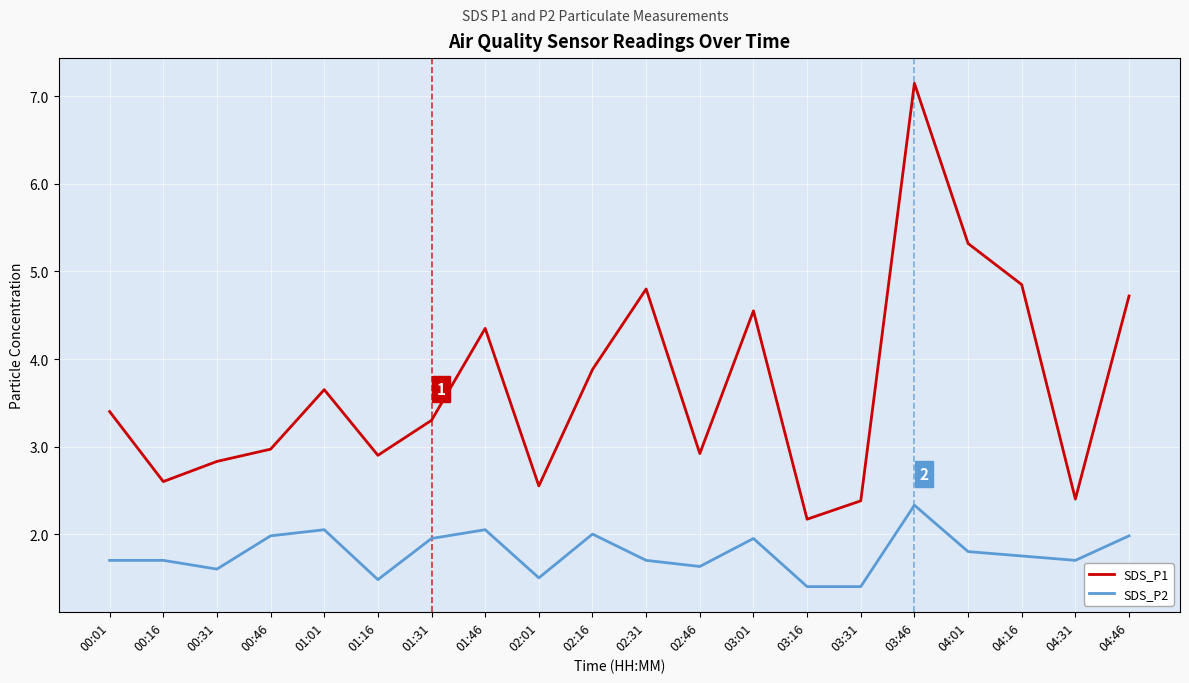

Where is SDS_P1 nearest to the value 4?

02:16